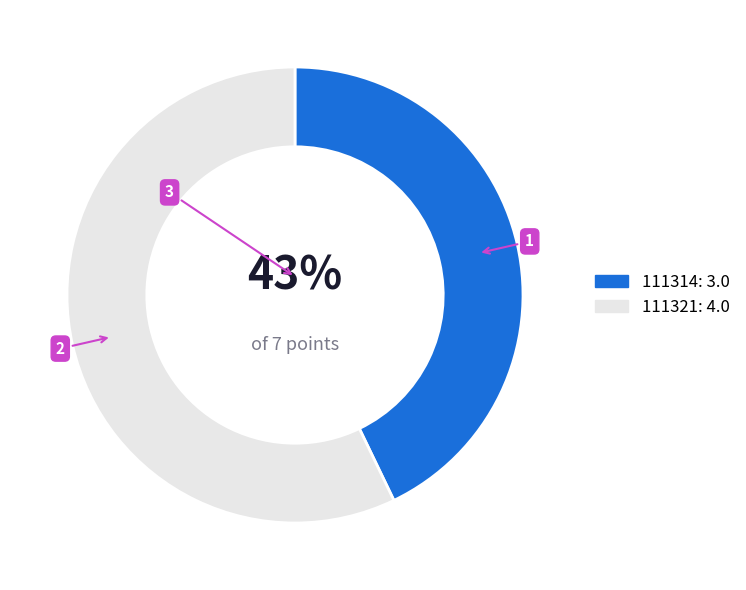

Approximately how many times larger is the value at 111321 compared to 111314?

1.3